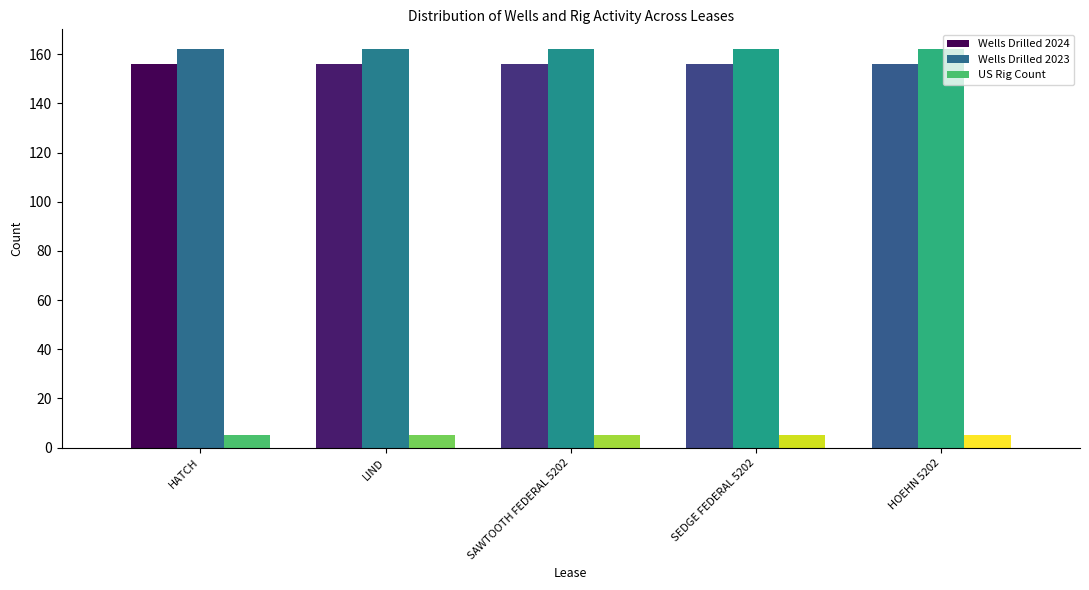

What is the minimum value shown in the chart?

5